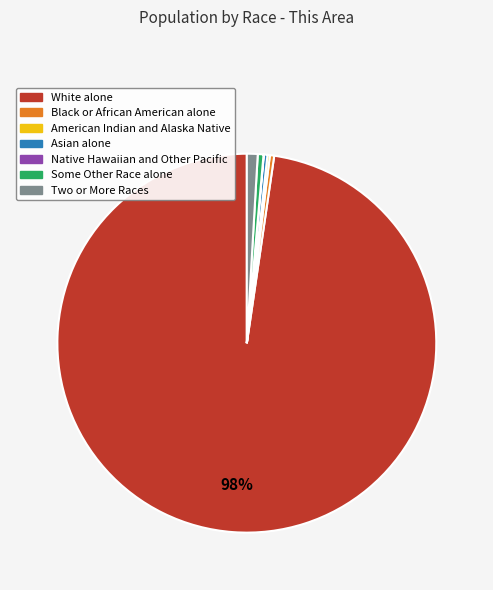

To the nearest percent, what is the average slice percentage?

14%